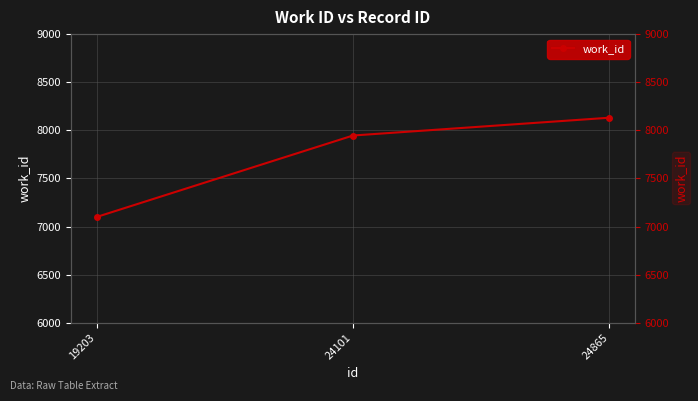

How many data points does each series have?

3